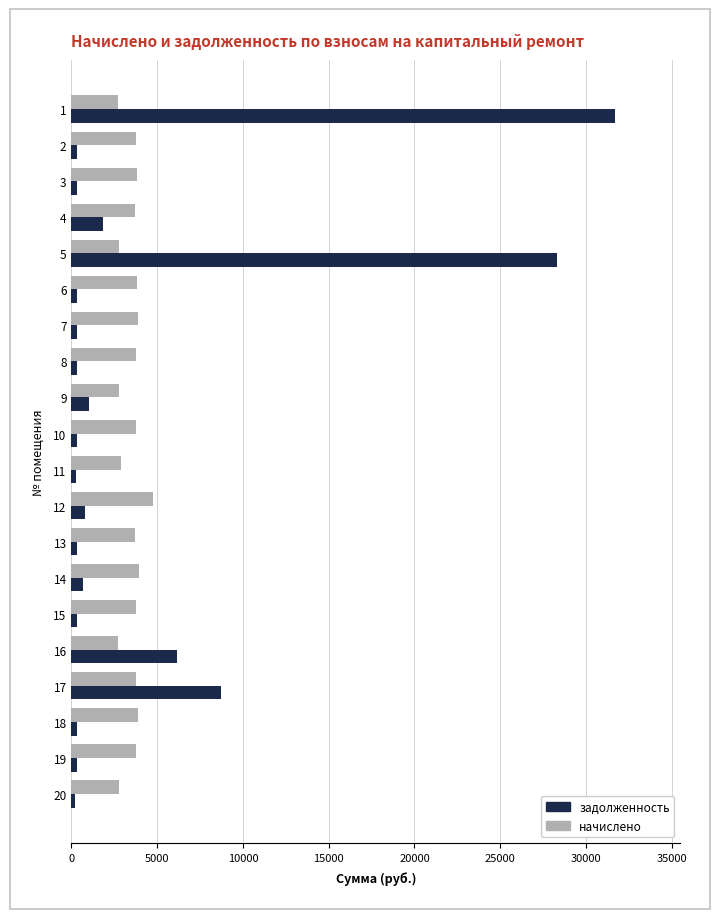

Which series has the largest range (max minus min)?

задолженность